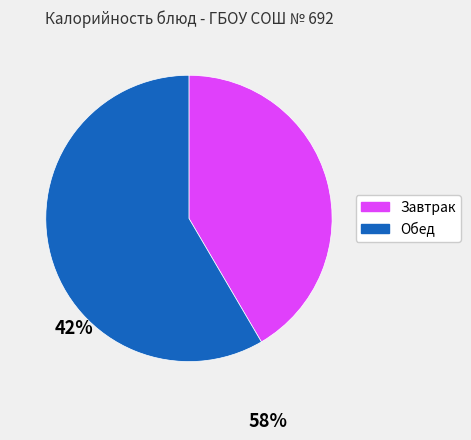

Does any single category account for the majority?

Yes